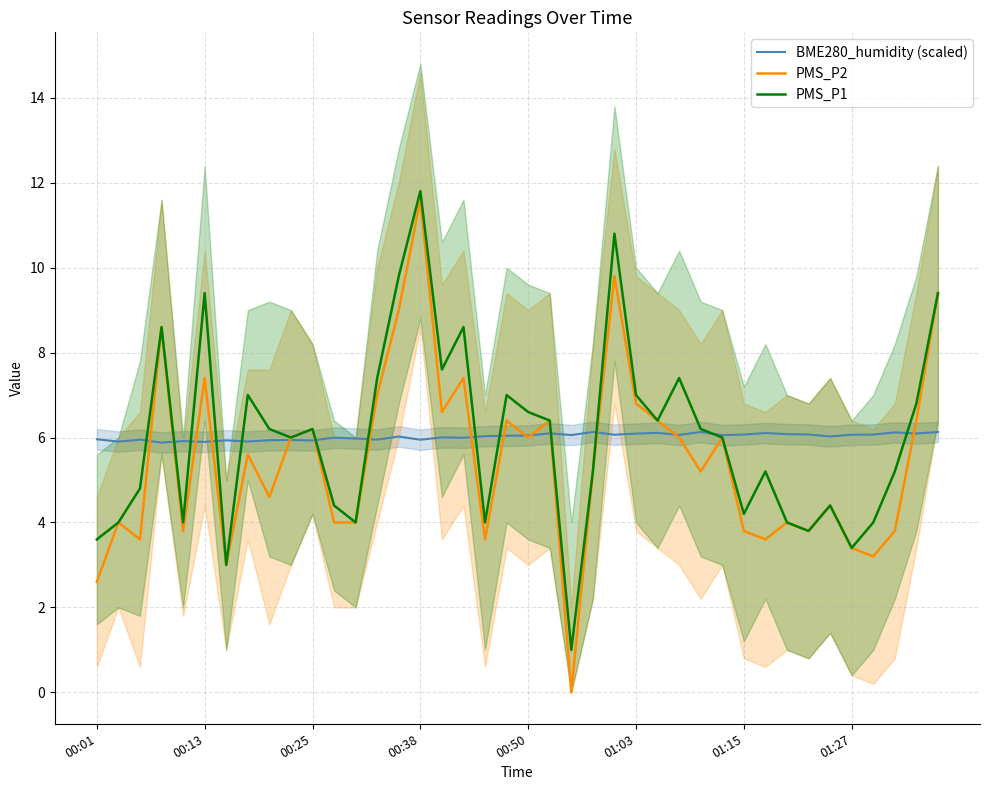

The value of PMS_P1 at 01:00 is 4.9. True or false?

False